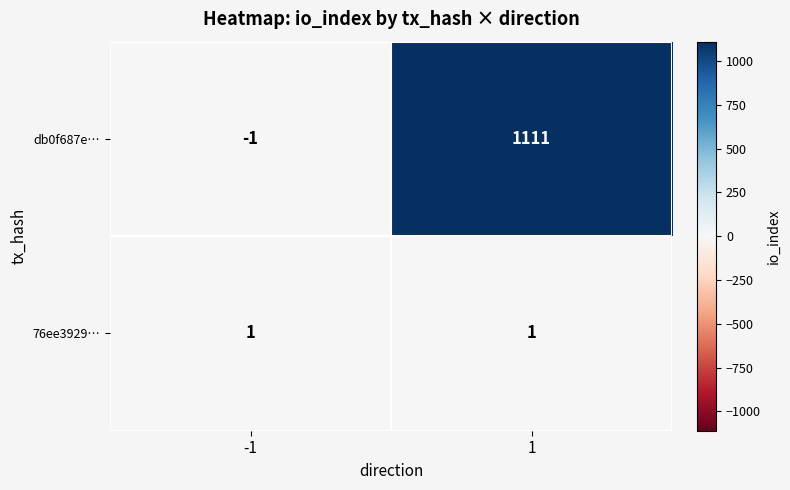

Which series has the largest total across all categories?

db0f687e…